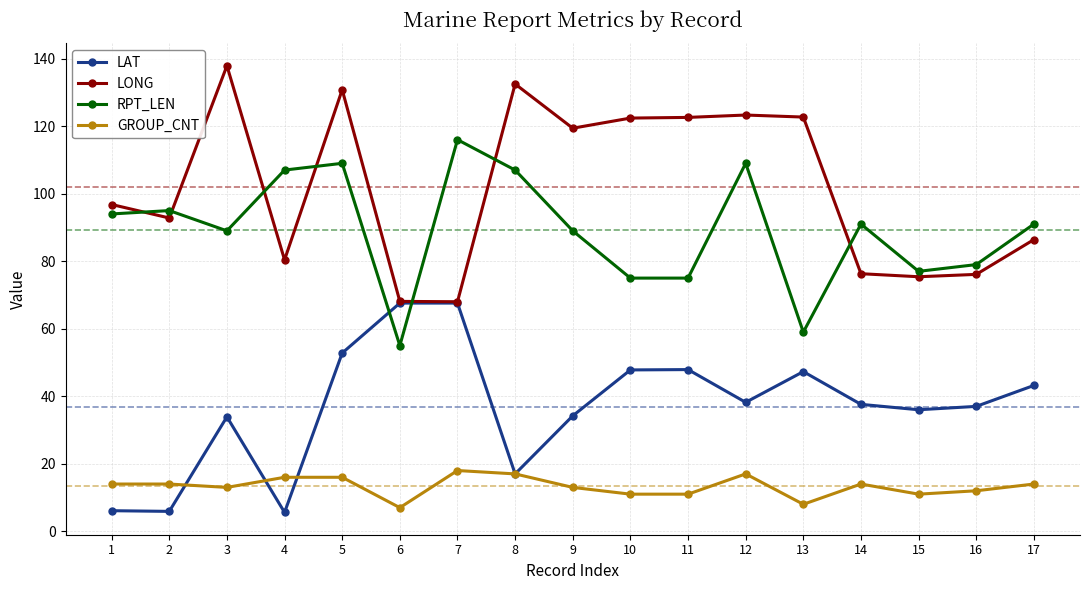

True or false: GROUP_CNT has a value of 14.0 at 17.

True